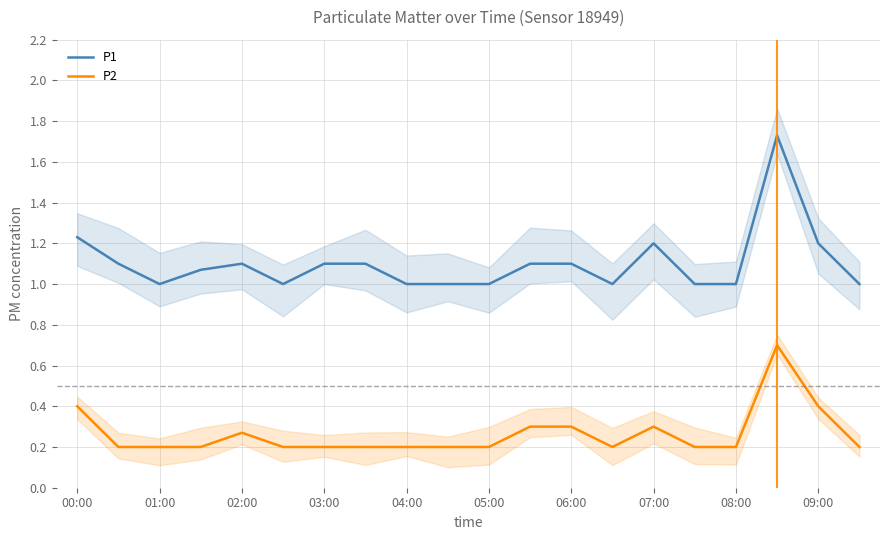

True or false: P1 and P2 intersect in this chart.

False